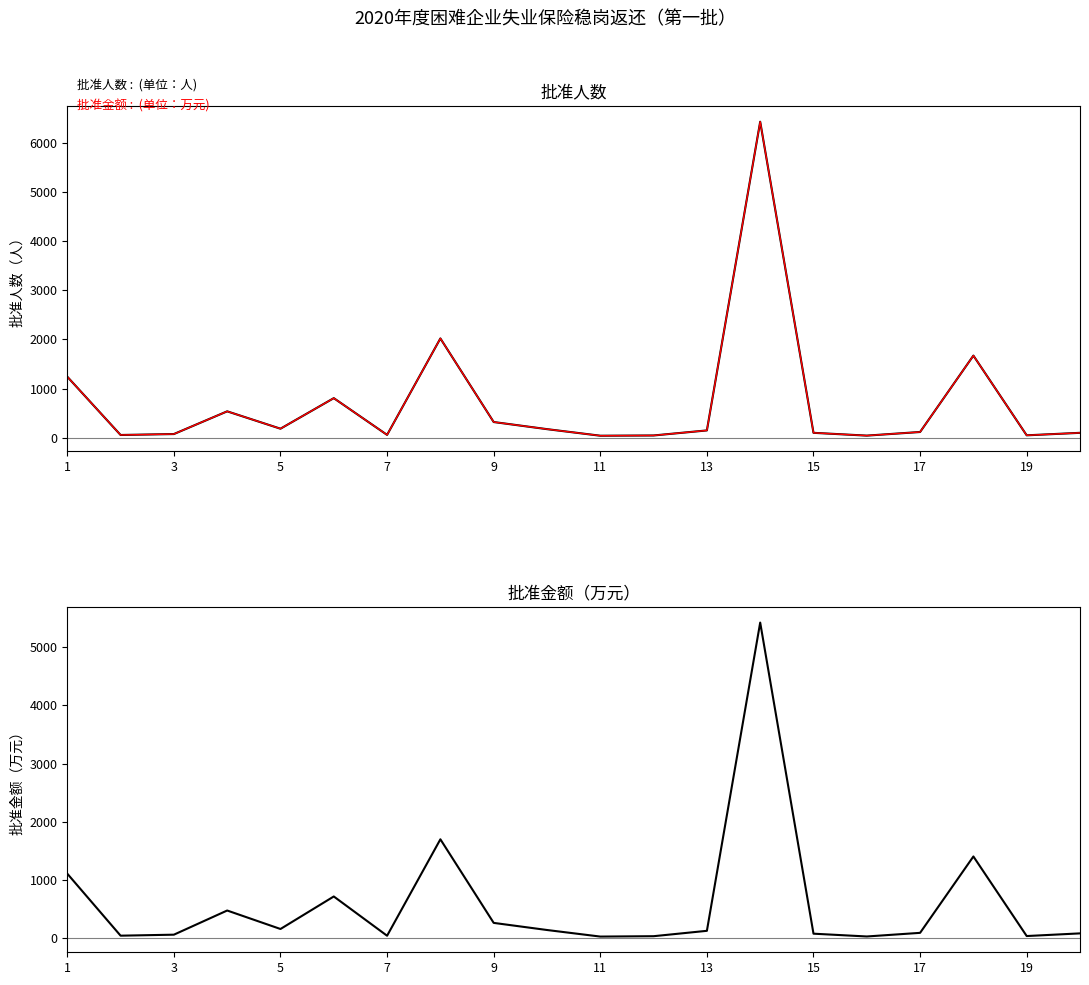

What is the value of the 批准人数 point at the 1st from the left?

1241.0